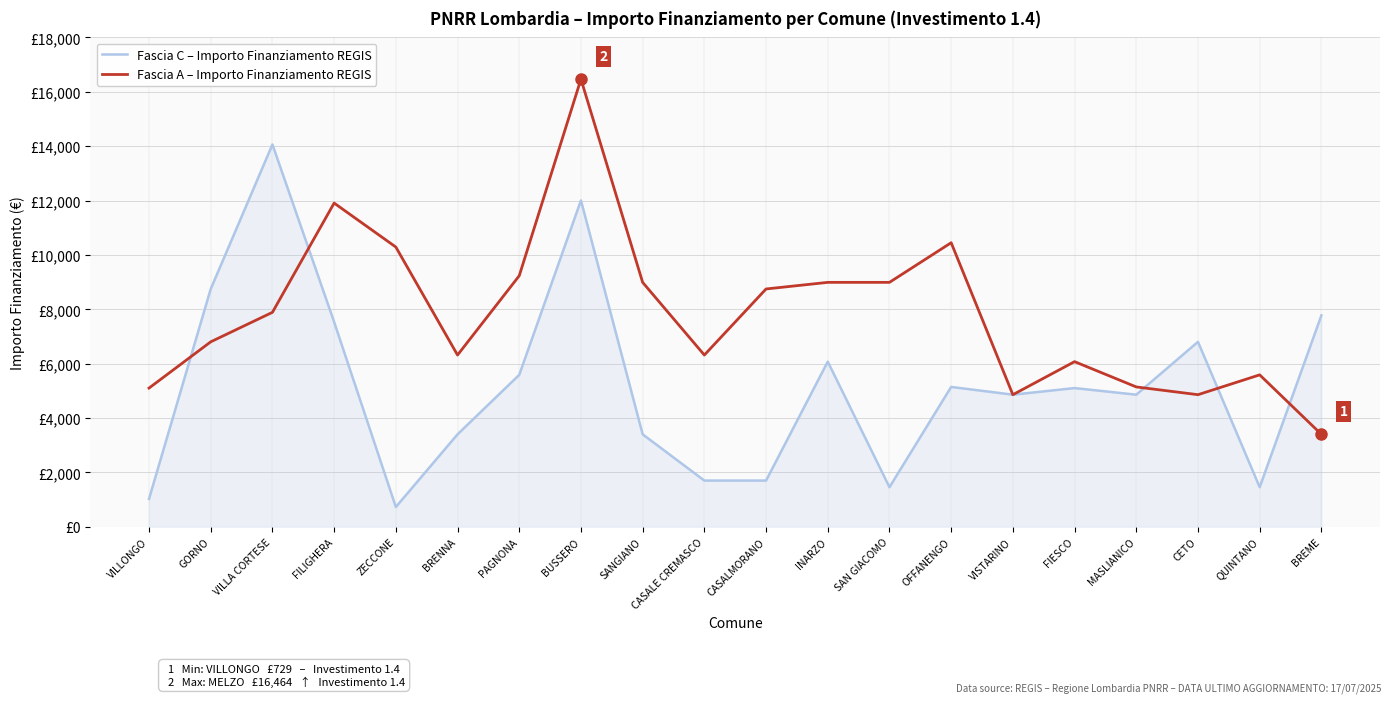

Where does the Fascia C – Importo Finanziamento REGIS series first go above 5103?

GORNO